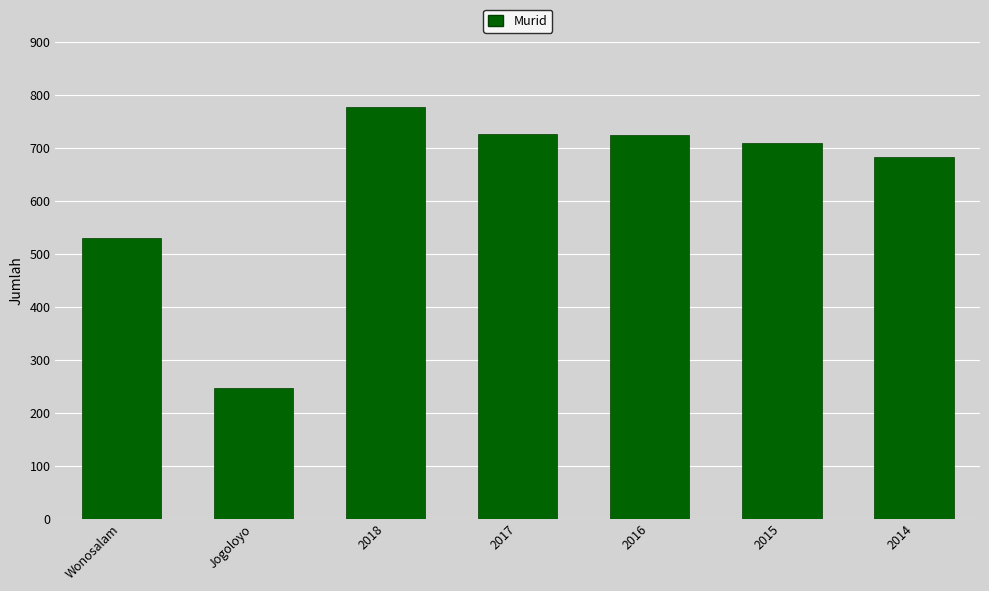

At which category does the chart reach its minimum across all series?

Jogoloyo